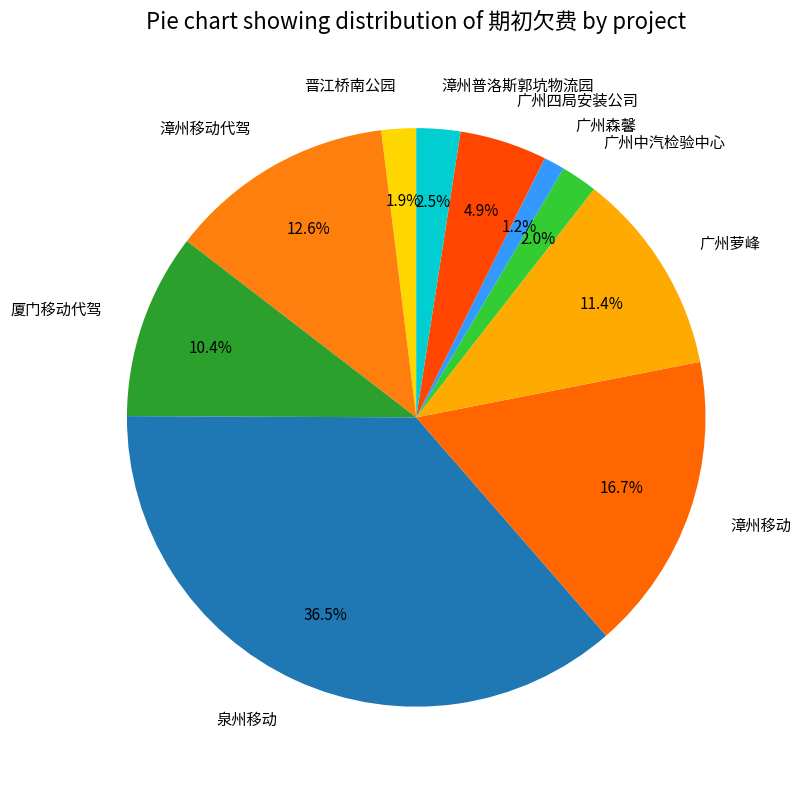

Between 漳州普洛斯郭坑物流园 and 广州森馨, which is larger?

漳州普洛斯郭坑物流园